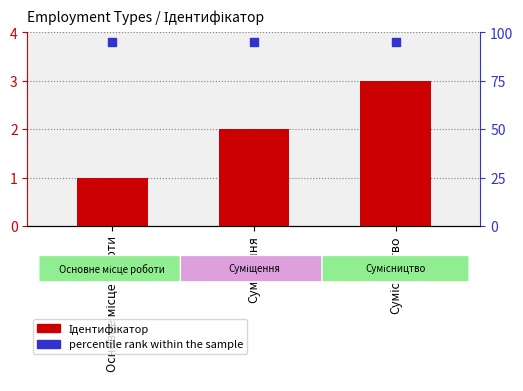

Which series reaches the minimum Y coordinate?

Ідентифікатор